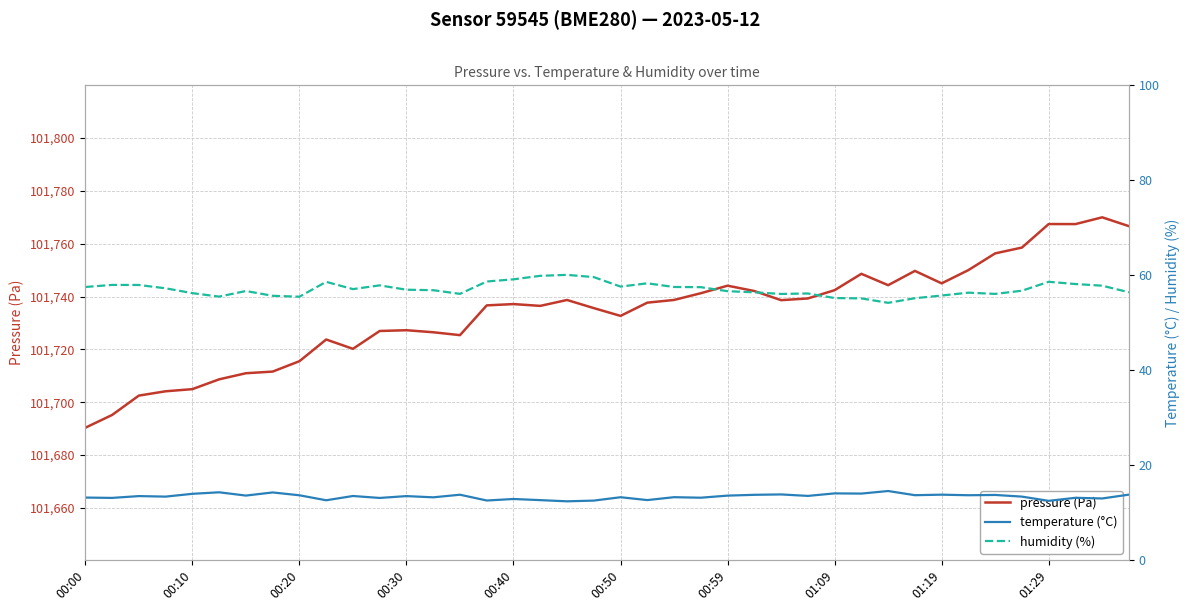

What is the average value of the pressure (Pa) series?

101734.0